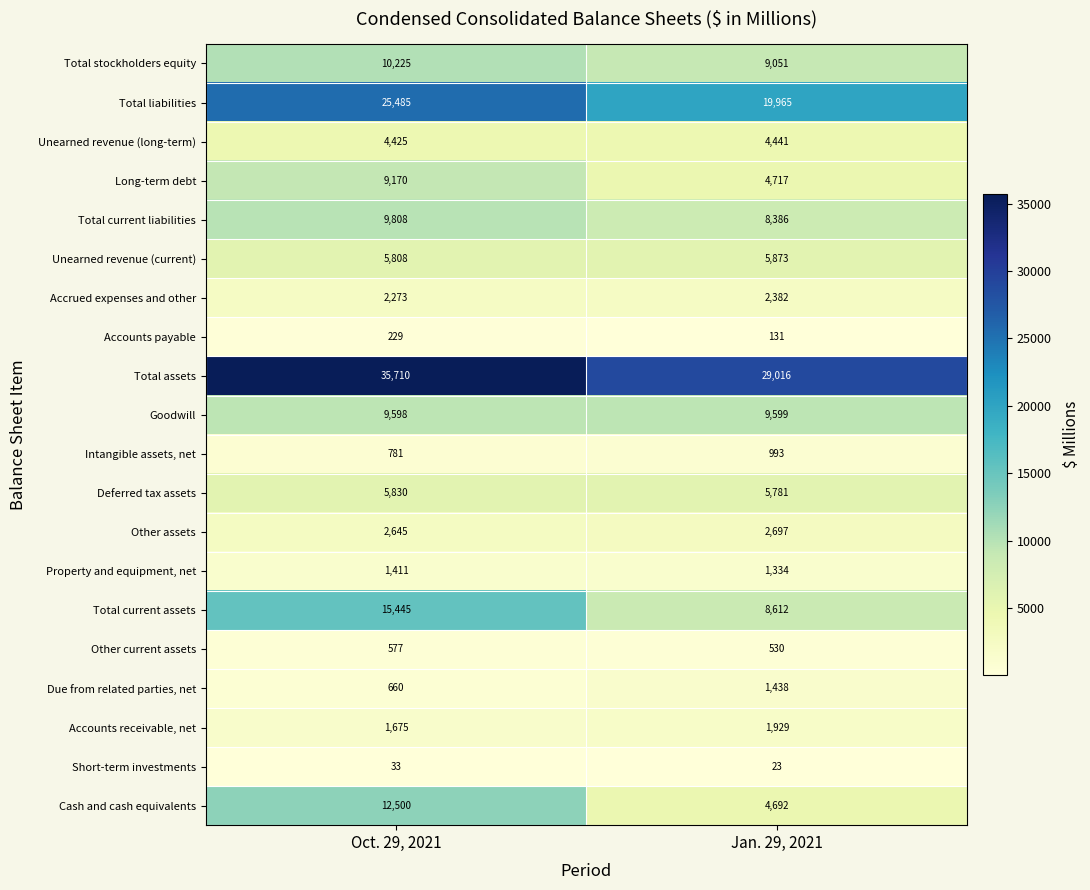

What is the average value of the Unearned revenue (long-term) series?

4433